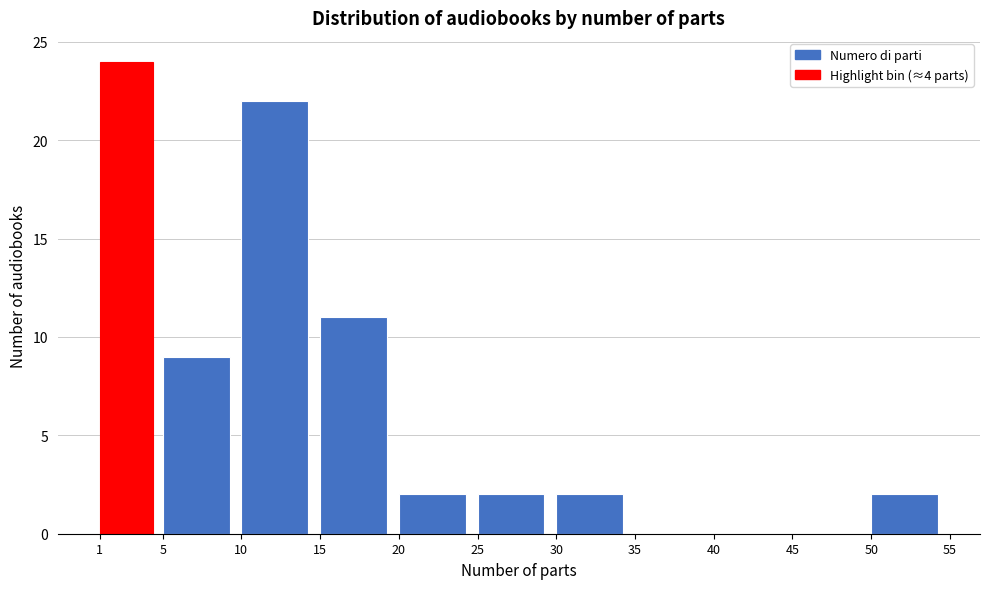

Over which range of the x-axis is the bar tallest?

1 to 5